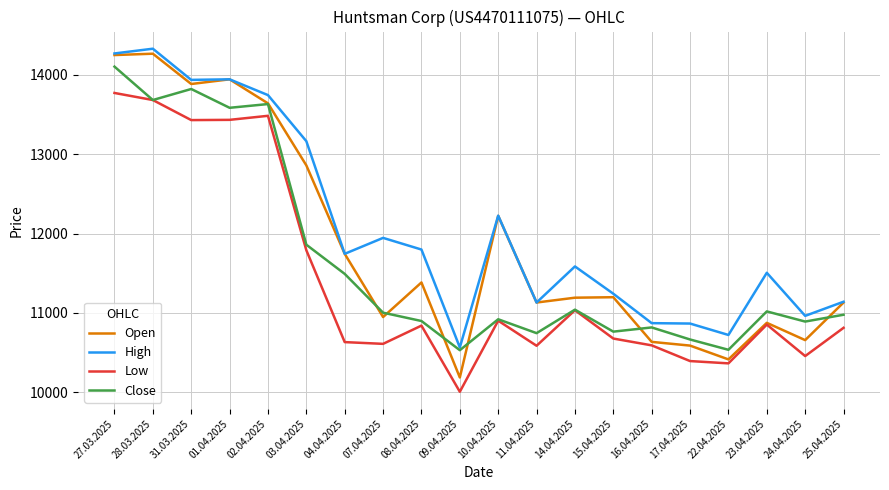

Is it true that High equals 17648 at 07.04.2025?

False